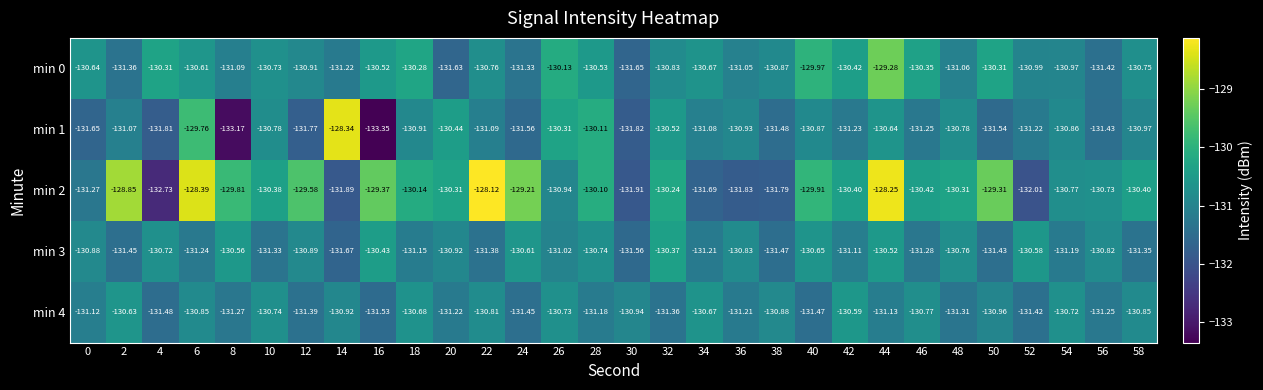

What is the maximum value shown in the chart?

-128.1